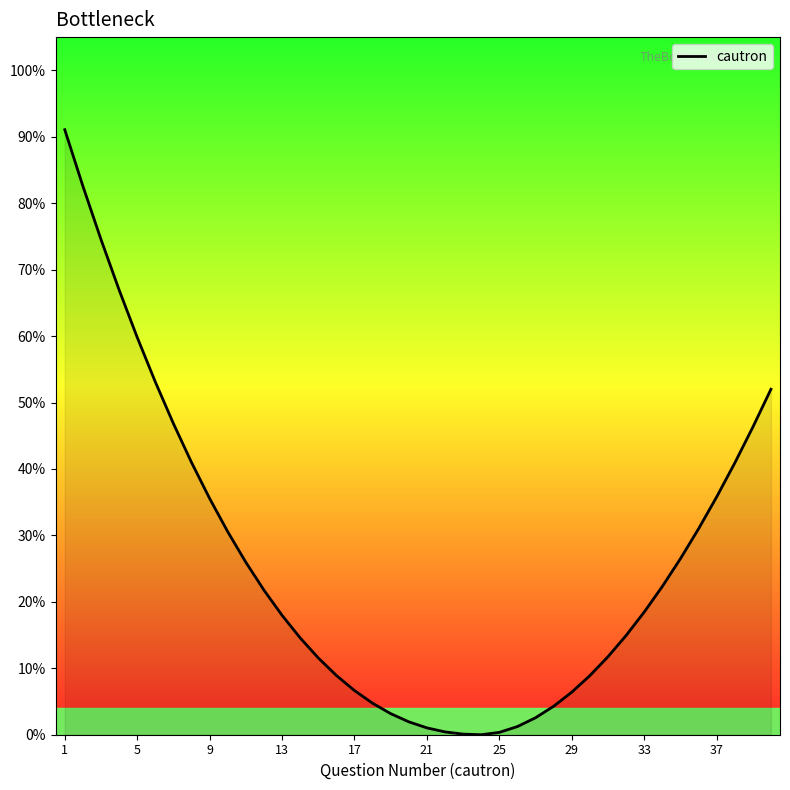

What is the difference between the maximum and minimum values?

91.1